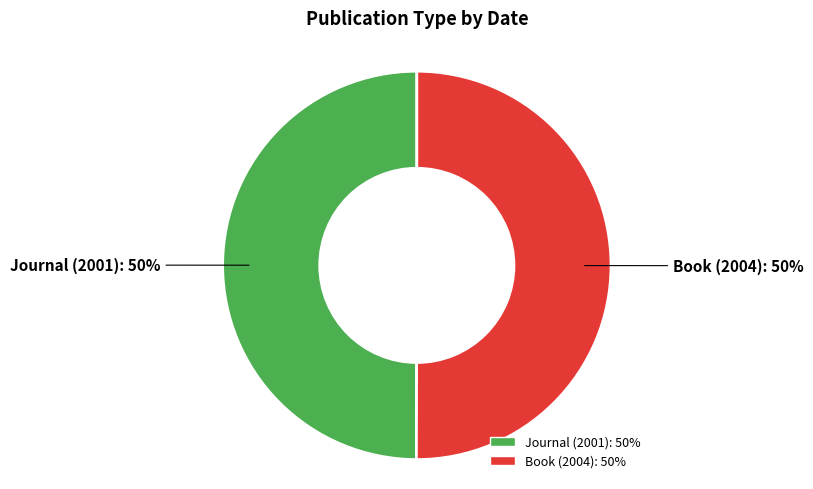

What percentage is the Book (2004) slice, to the nearest percent?

50%